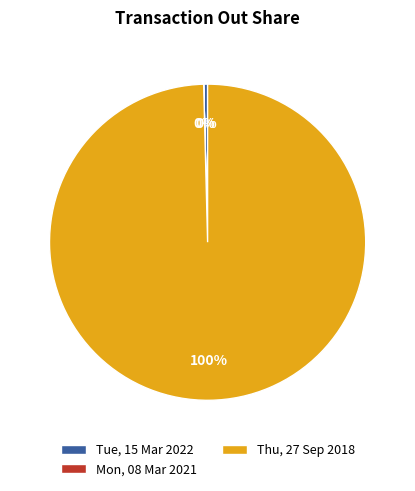

What is the ratio of the value at Thu, 27 Sep 2018 to the value at Tue, 15 Mar 2022?

249.7